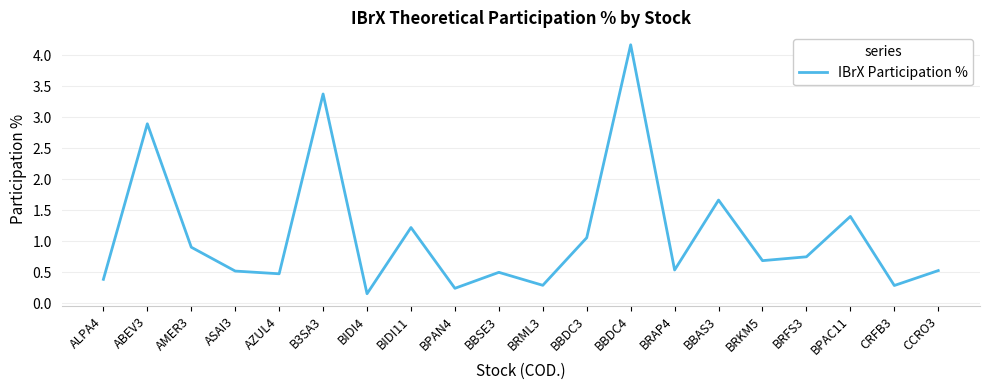

What position from the left is BBSE3?

10